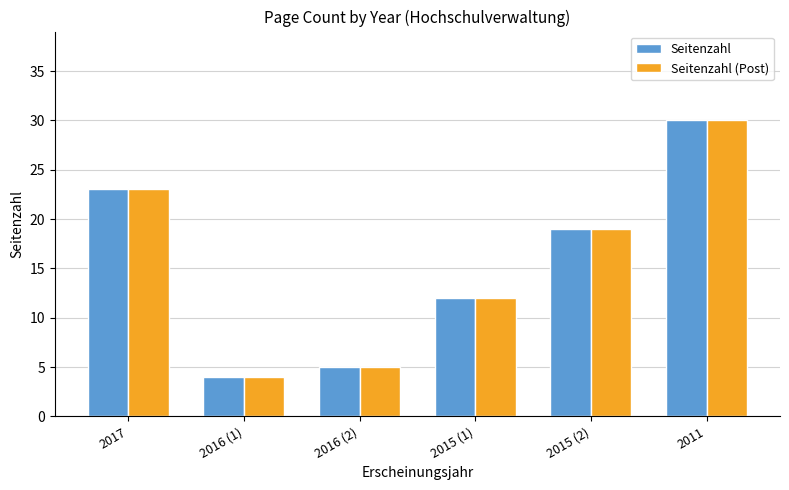

The Seitenzahl (Post) series shows 48 at 2011. True or false?

False